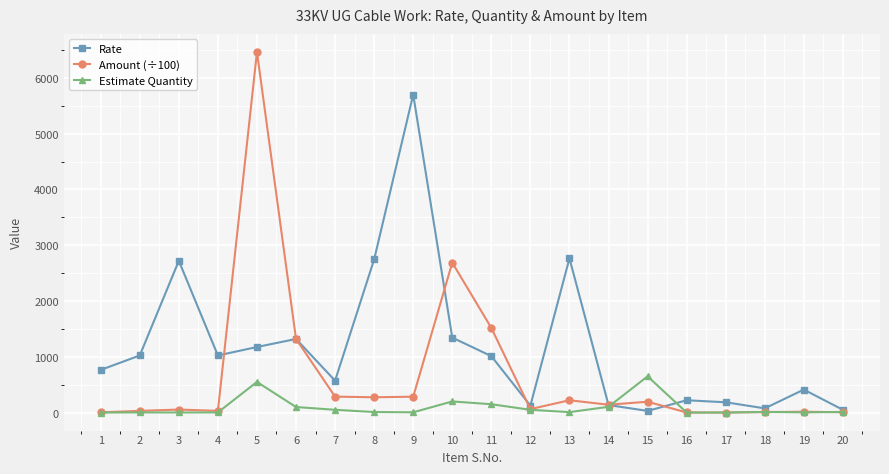

What is the greatest value displayed?

6465.6